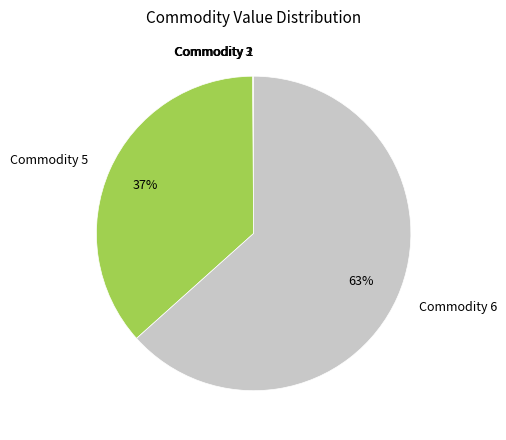

To the nearest percent, what is the difference between the largest and smallest slice percentages?

63%